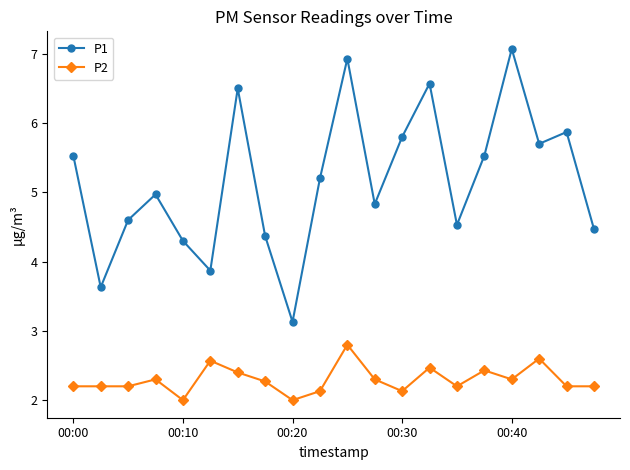

What is the greatest value displayed?

7.1